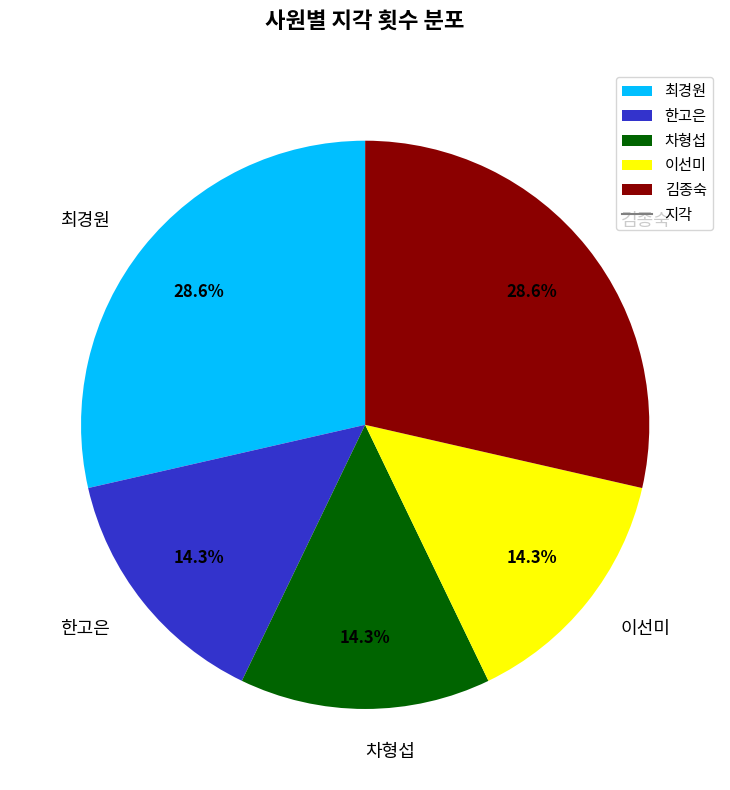

Does 한고은 represent more than half of the total?

No